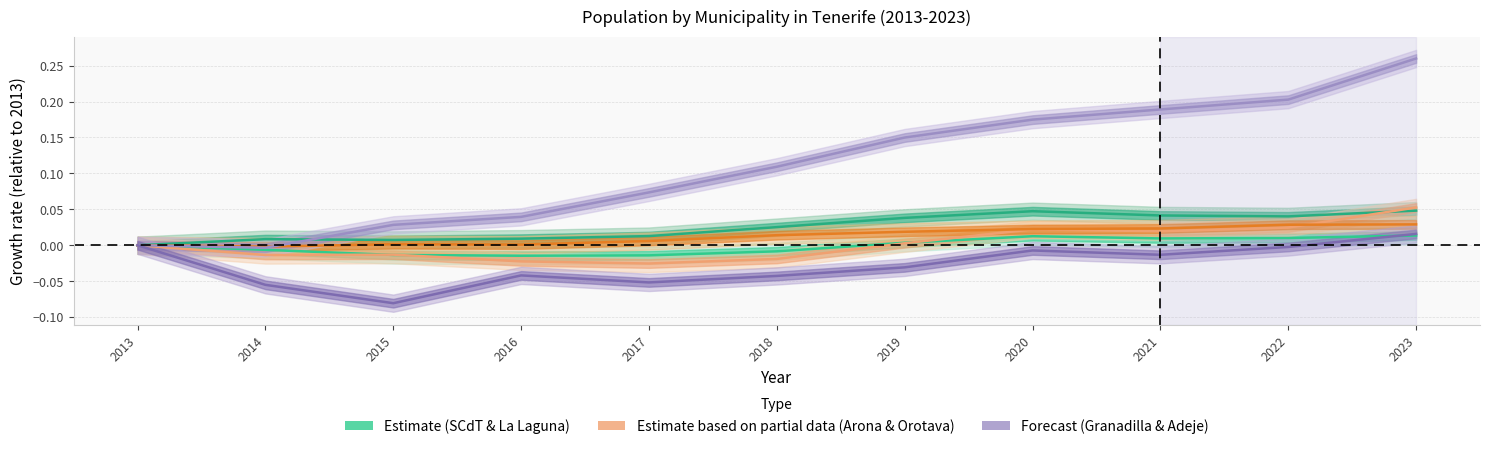

Is it true that Granadilla de Abona equals -0.0 at 2014?

False